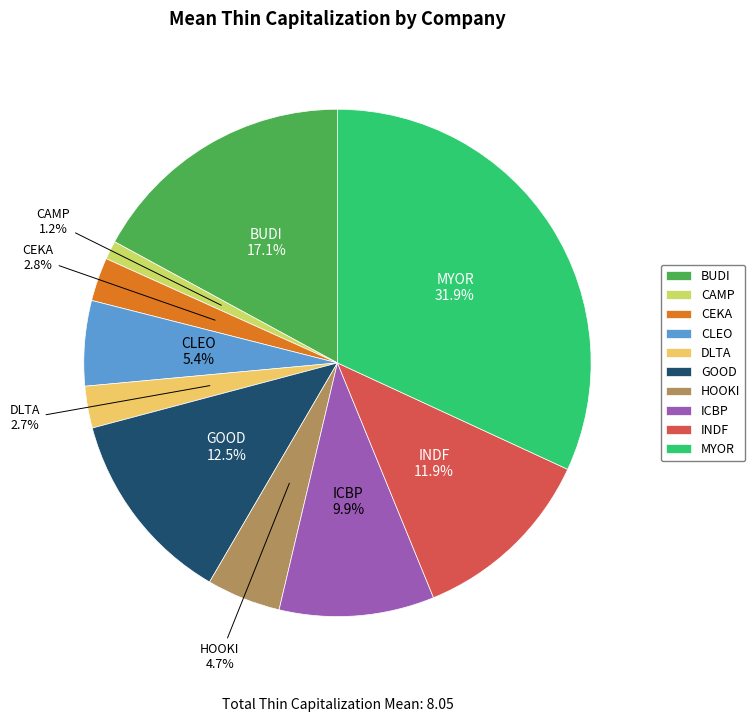

To the nearest percent, what is the combined percentage of CLEO and GOOD?

18%